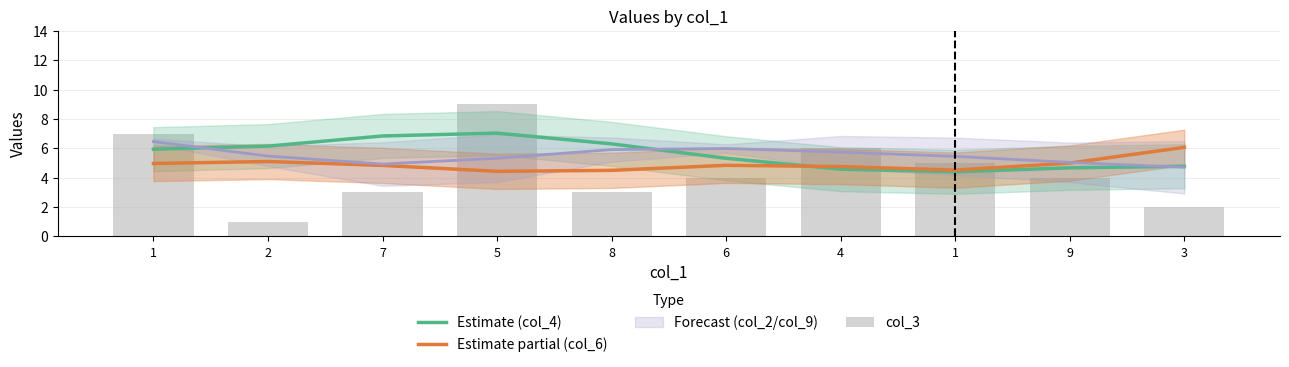

Which category has the highest value in the Estimate partial (col_6) series?

3